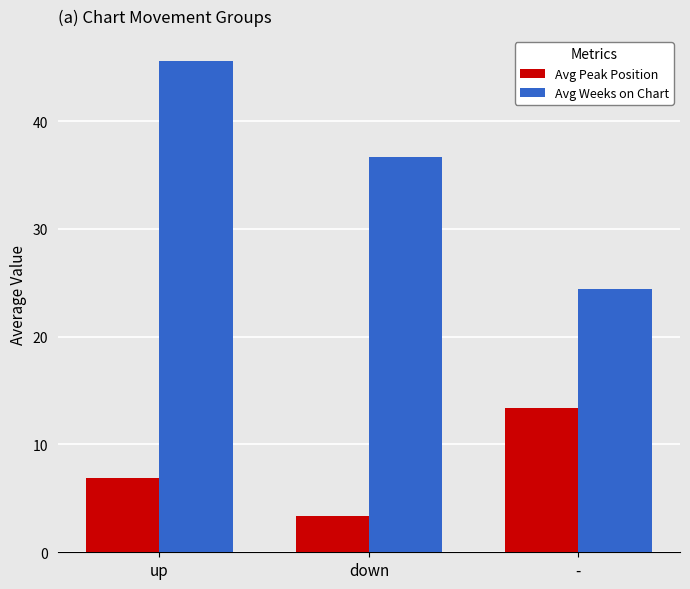

How many distinct data groups are displayed?

2